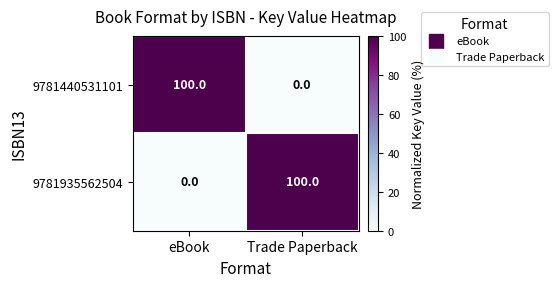

At how many categories does at least one series exceed 33?

2